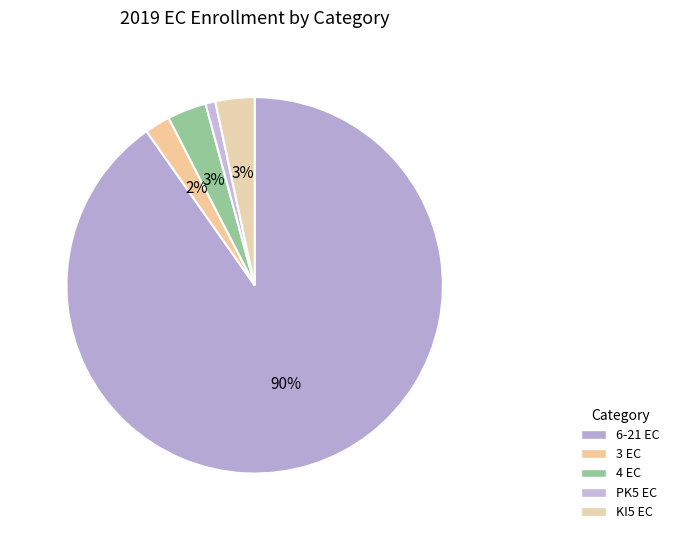

To the nearest percent, what is the average slice percentage?

20%